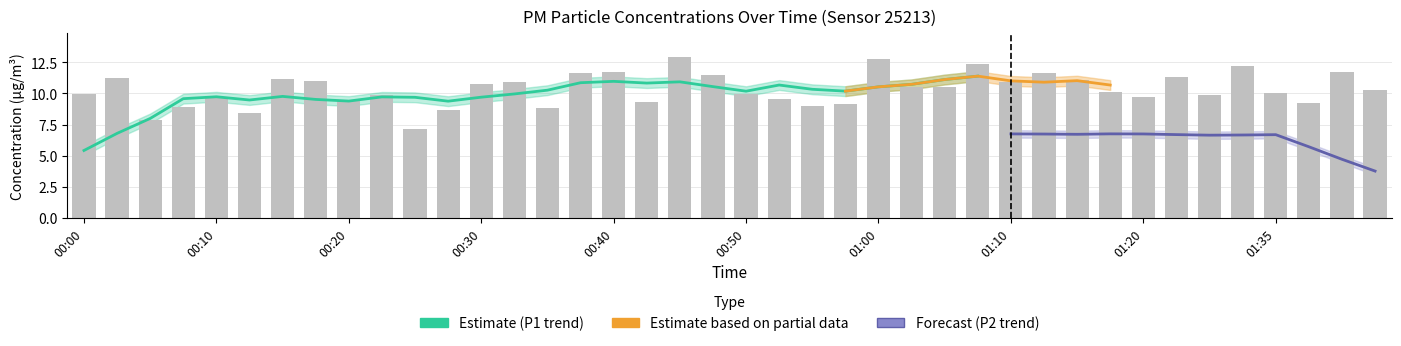

True or false: the data shows 2.5 at 00:17.

False